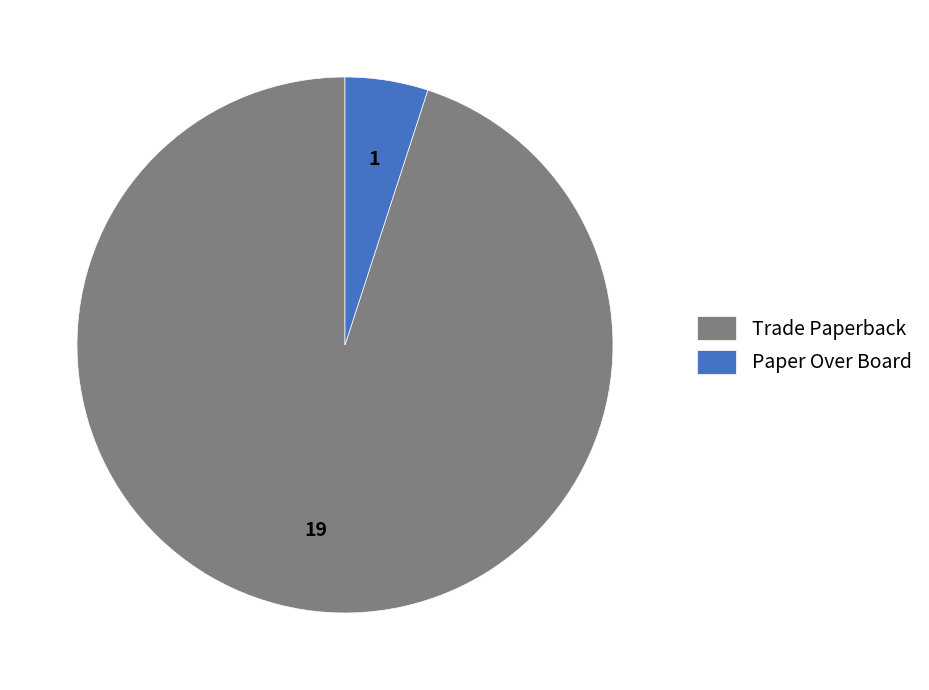

Is Paper Over Board the majority of the pie?

No